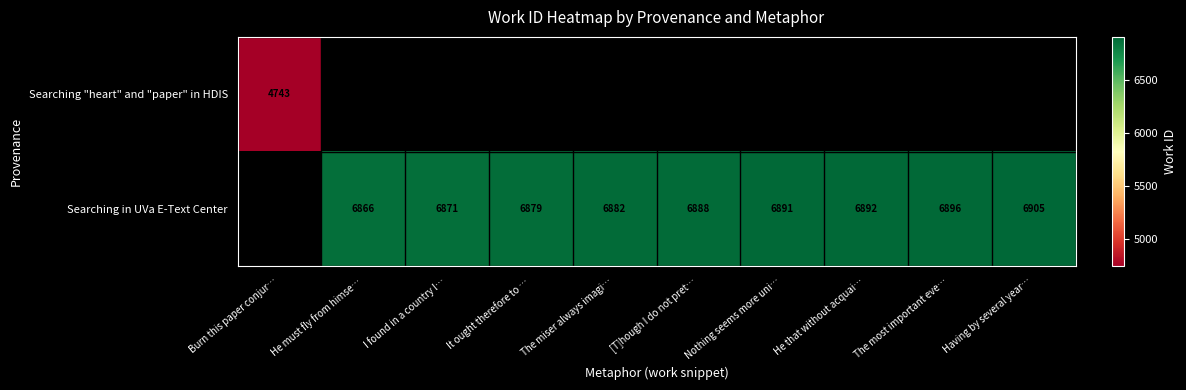

Is it true that Searching in UVa E-Text Center equals 6896 at The most important eve…?

True